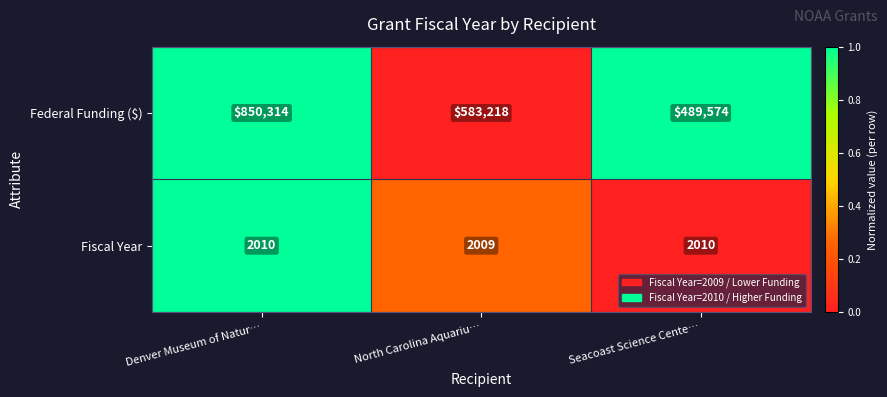

At which label is Federal Funding ($) closest to 669944?

North Carolina Aquariu…